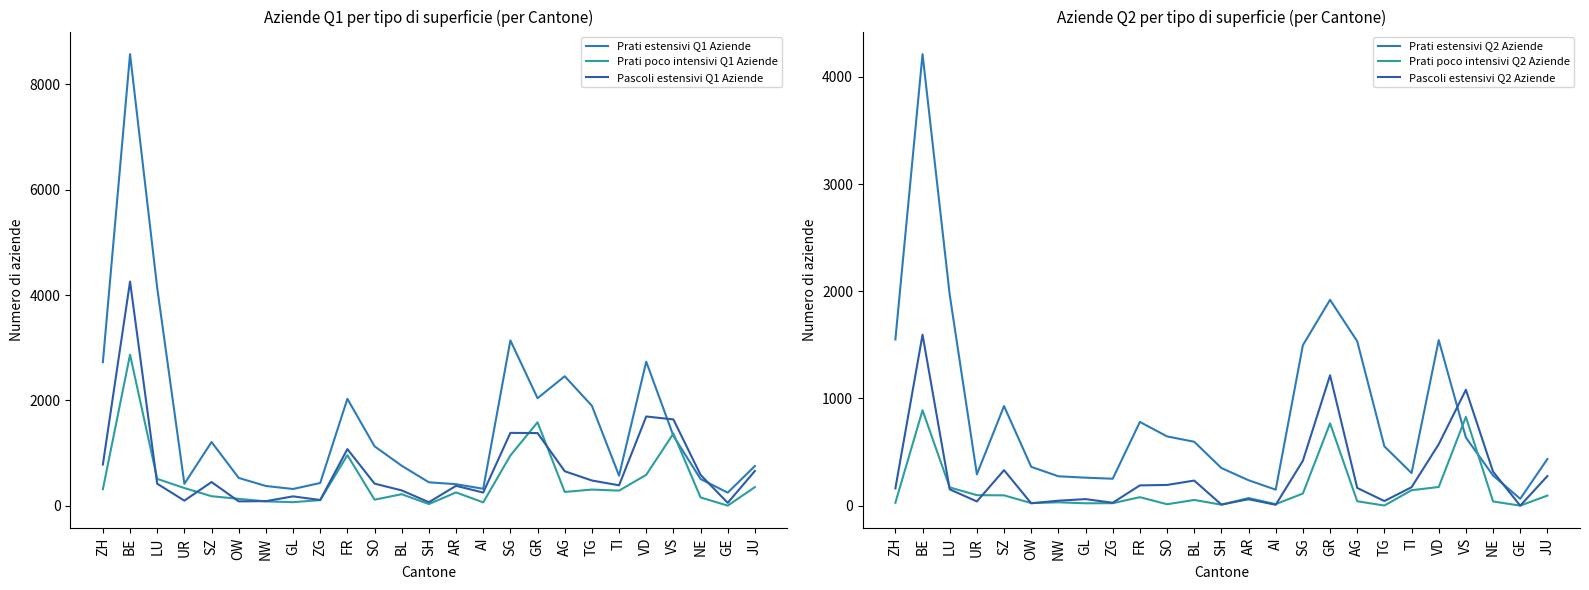

At which category is the sum across all series the highest?

BE